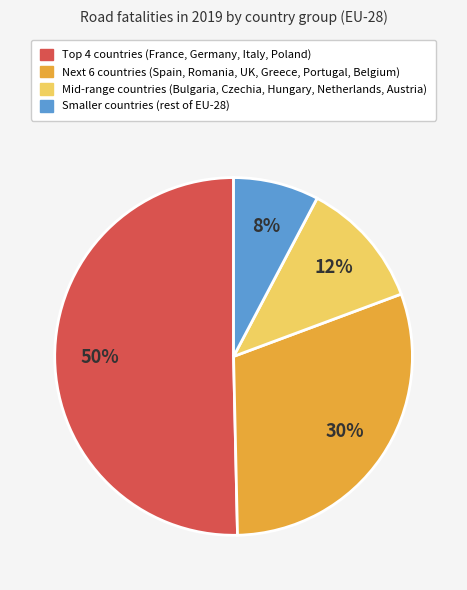

To the nearest percent, what is the average slice percentage?

25%